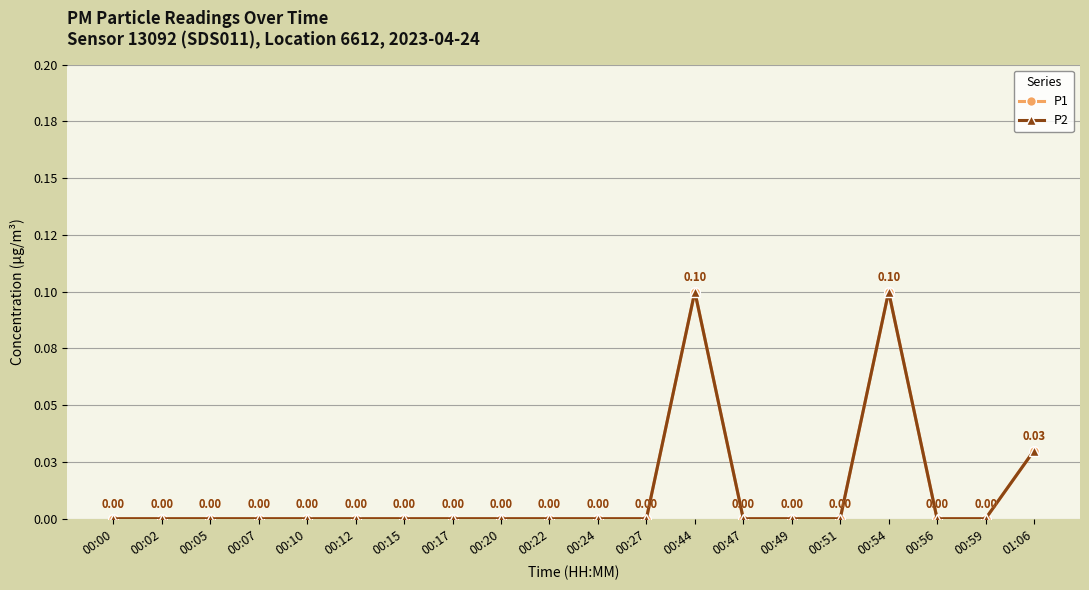

The P1 series shows -0.1 at 00:20. True or false?

False